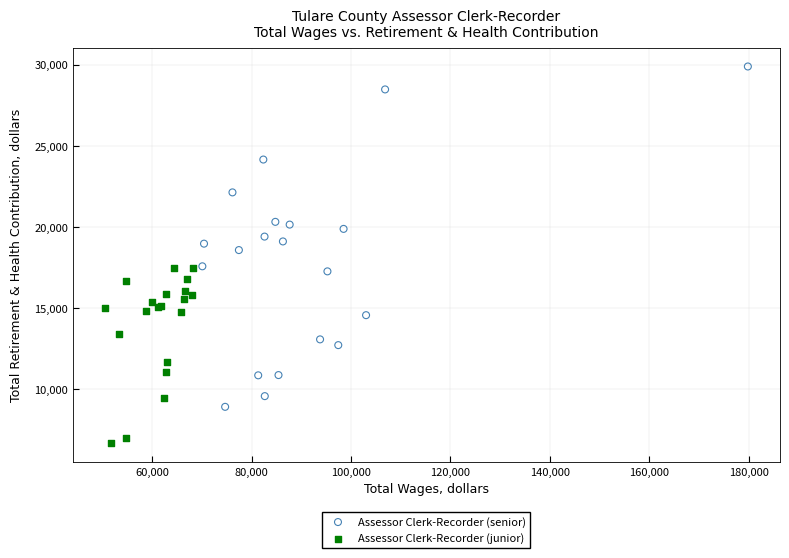

Which series contains the lowest Y value?

Assessor Clerk-Recorder (junior)